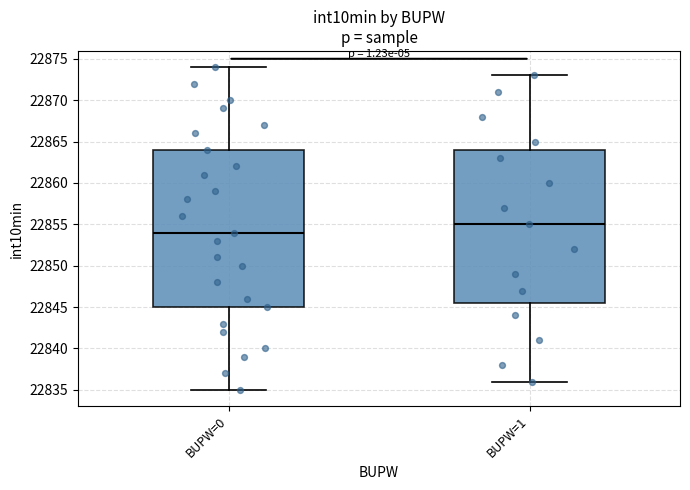

Reading left to right, read every box against the y-axis: the position of its median line, the range the box covers, and the ends of its whiskers. The values are not printed on the chart, so give them approximately, as read against the axis.

BUPW=0: median 22854.0, box 22845.0 to 22864.0, whiskers 22835.0 to 22874.0
BUPW=1: median 22855.0, box 22845.5 to 22864.0, whiskers 22836.0 to 22873.0